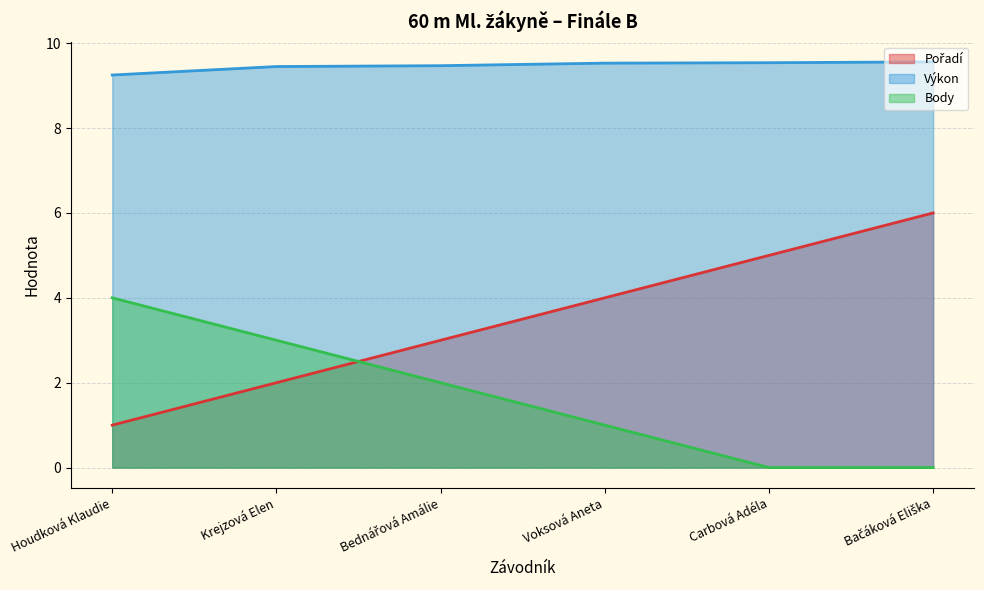

How many lines are shown in the chart?

3